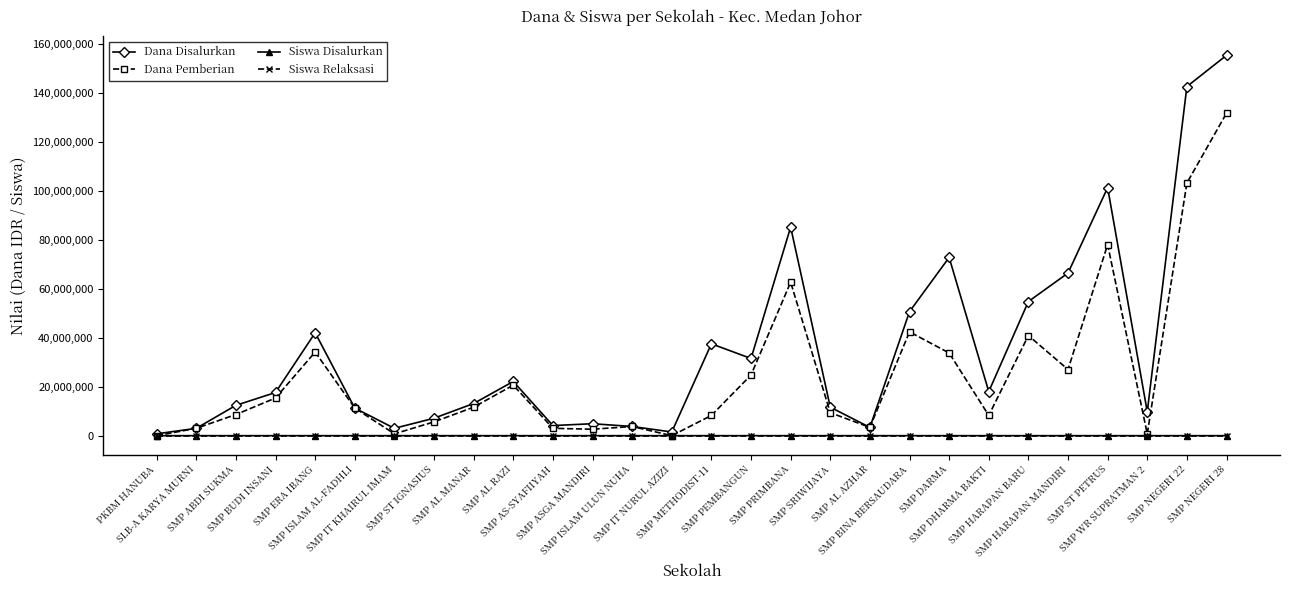

What is the sum of all Siswa Disalurkan values?

1518